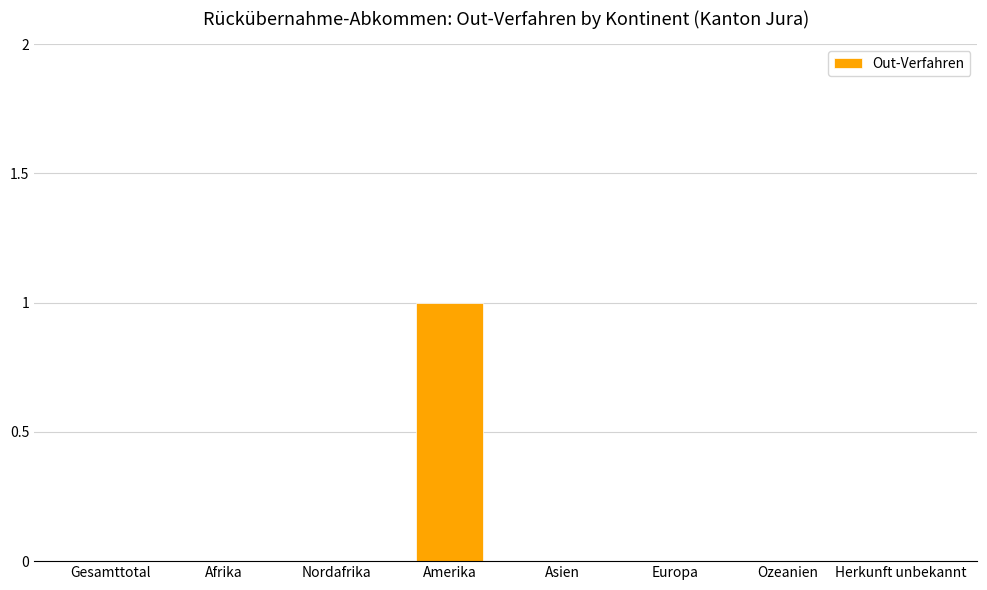

Are the bars horizontal?

No